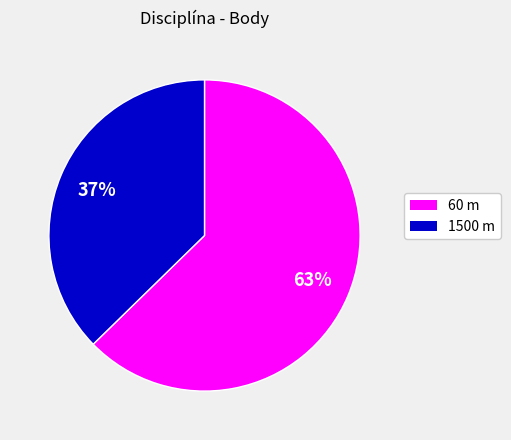

To the nearest percent, what is the average slice percentage?

50%